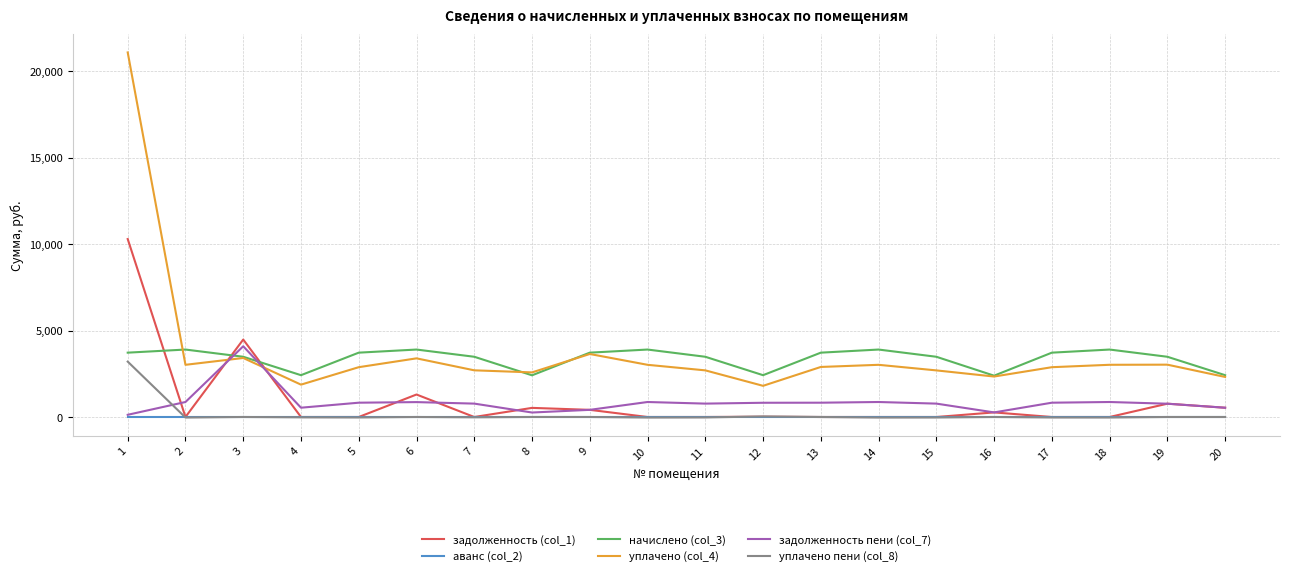

At which category is the sum across all series the highest?

1